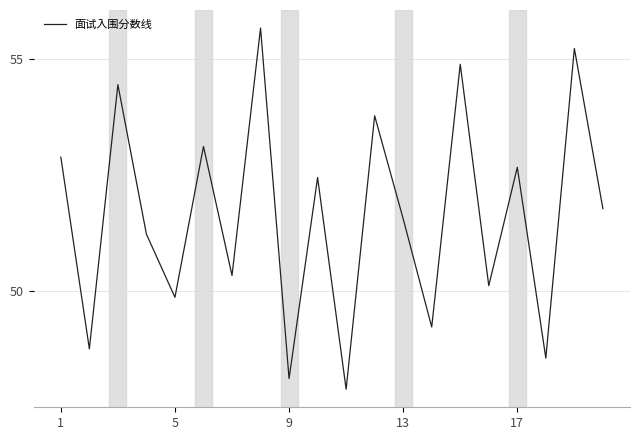

What is the greatest value displayed?

55.7